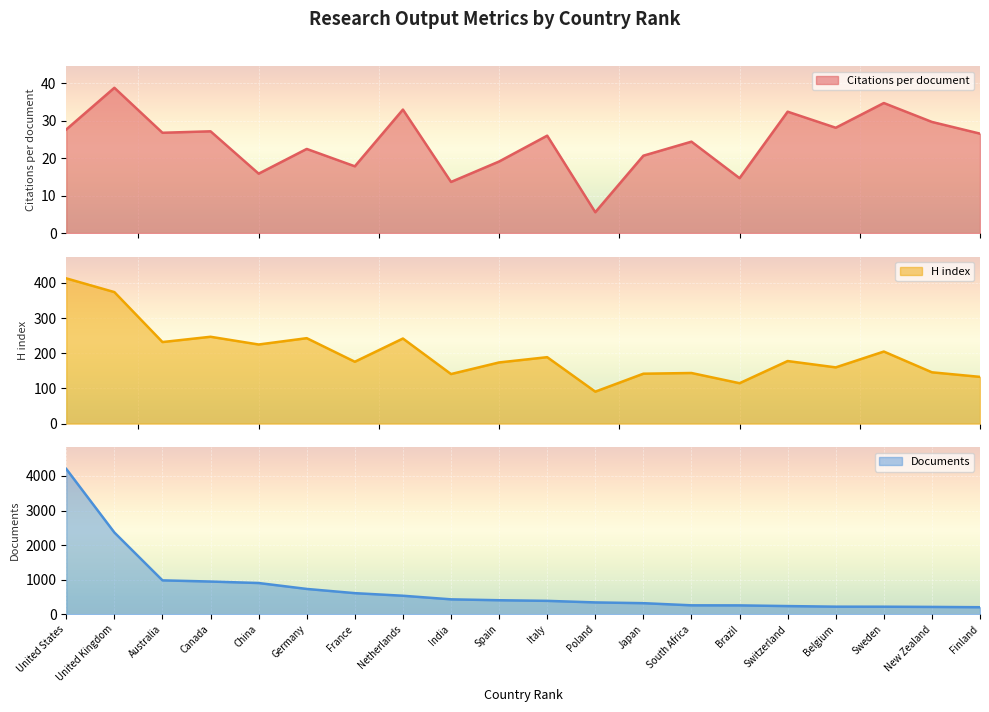

At which label is Documents closest to 2203?

United Kingdom